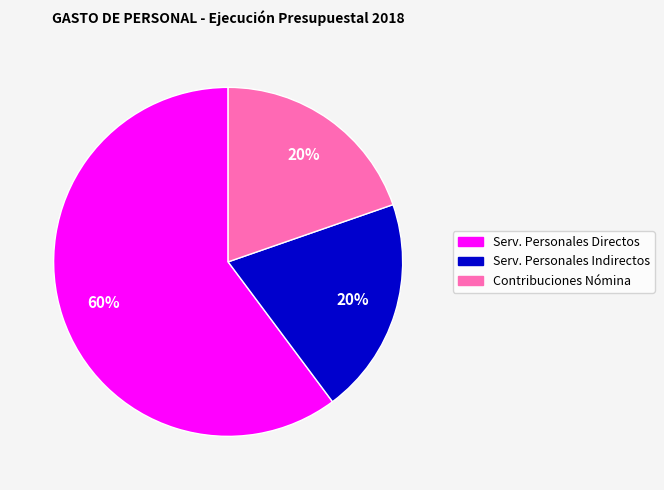

What is the ratio of the value at Contribuciones Nómina to the value at Serv. Personales Directos?

0.3